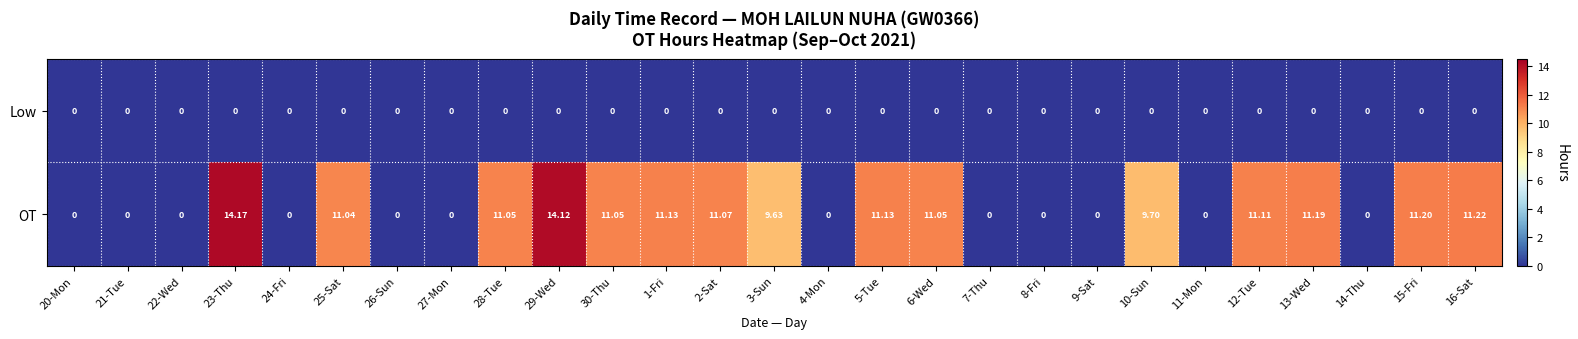

At 28-Tue, list the series in order from smallest to largest.

Low, OT